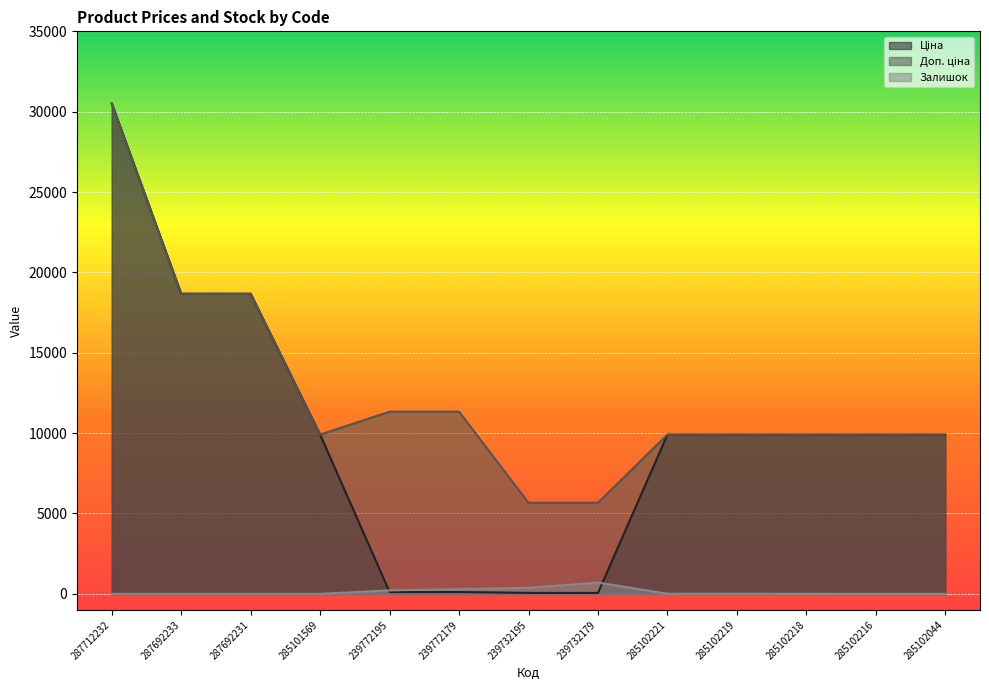

The value of Залишок at 285102044 is 1.4. True or false?

False